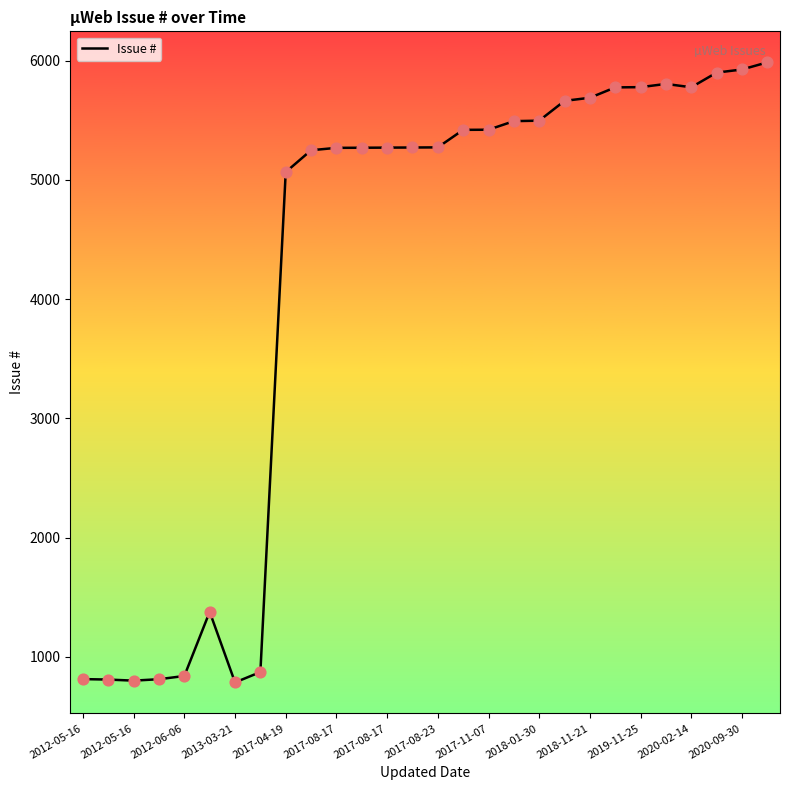

What is the maximum value shown in the chart?

5985